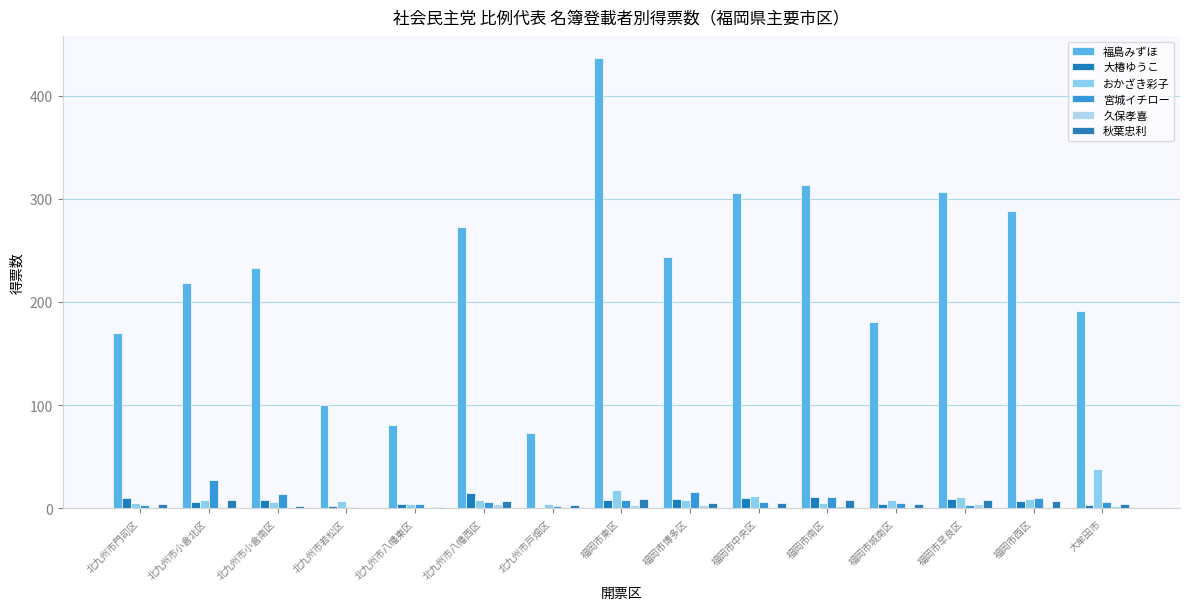

Count the number of data series in this chart.

6